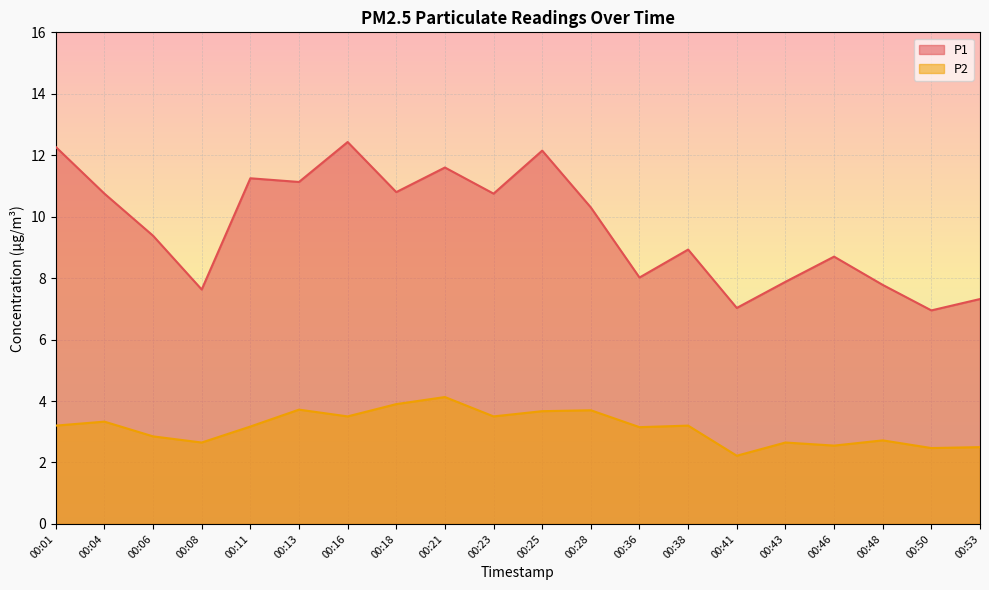

What is the average value of the P2 series?

3.1